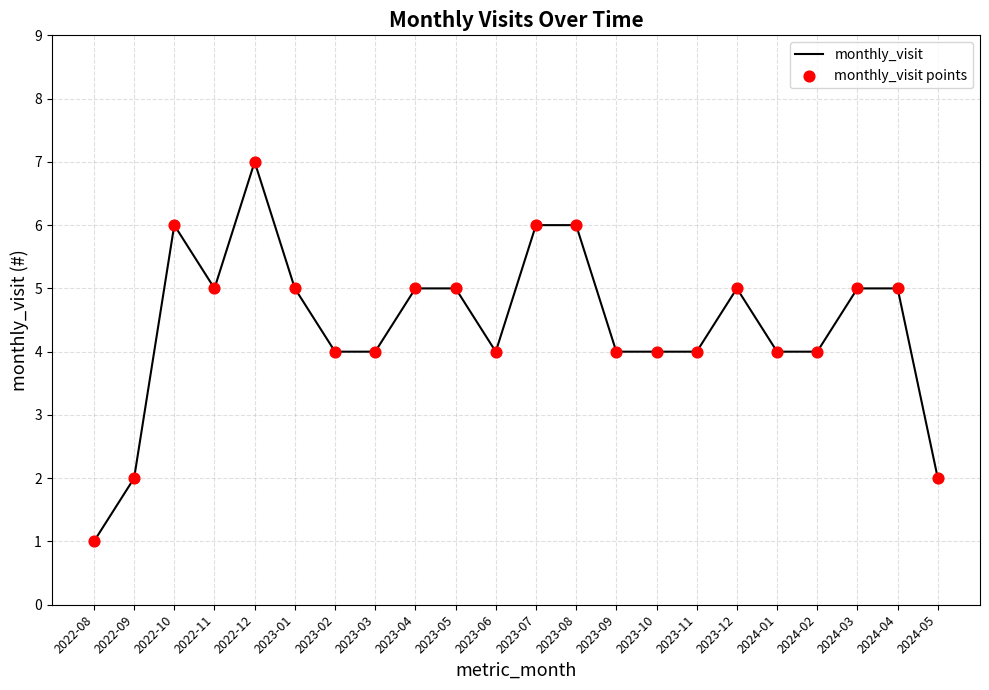

Is it true that the value at 2023-12 is 5?

True